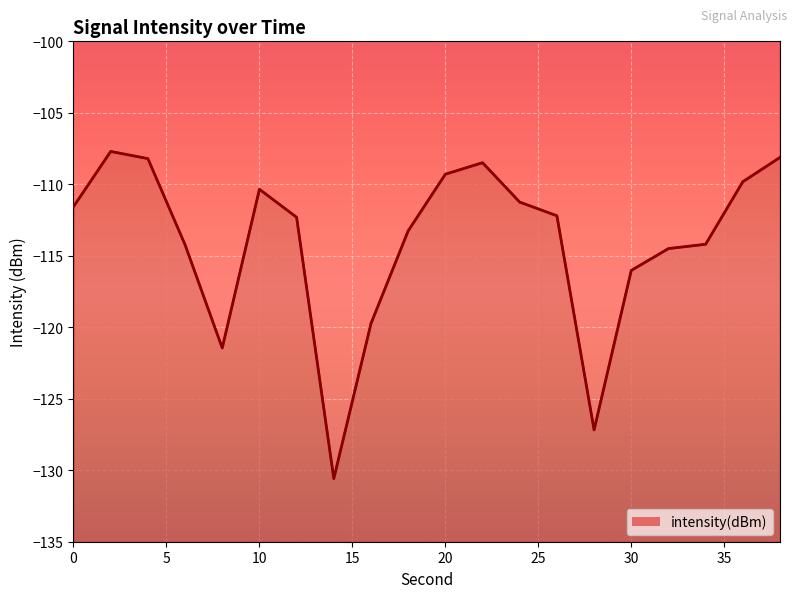

At which category does the chart reach its peak across all series?

2